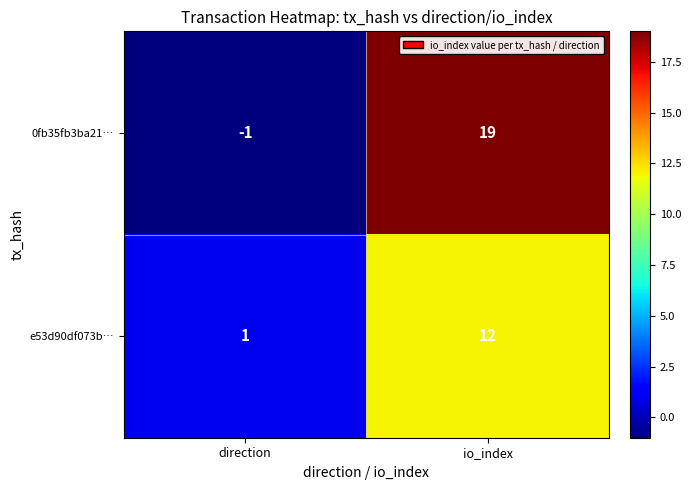

At which category does the chart reach its peak across all series?

io_index